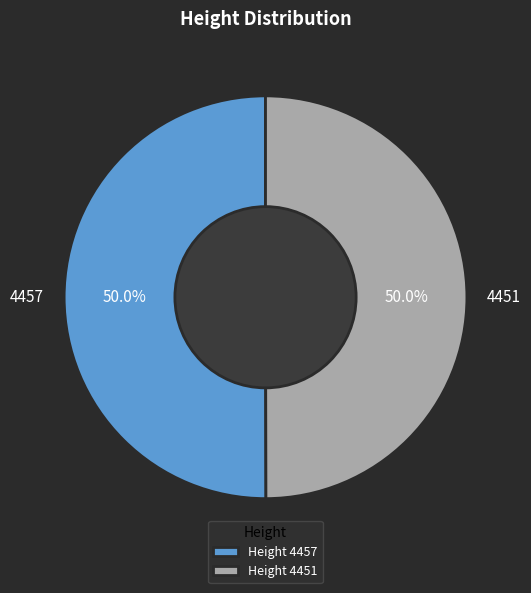

What is the ratio of the value at 4457 to the value at 4451?

1.0